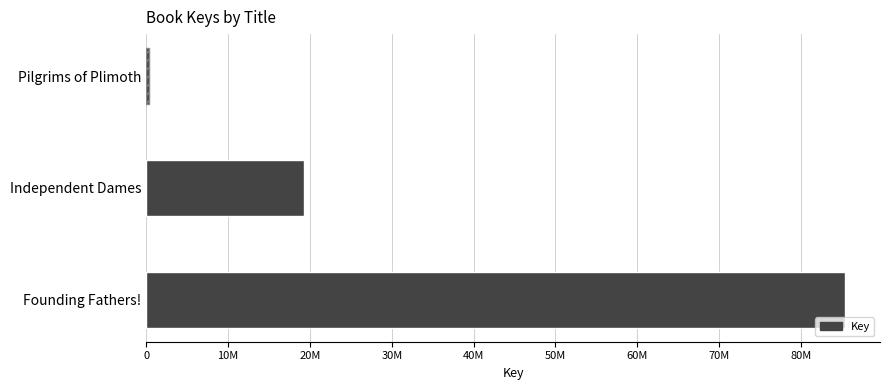

What is the greatest value displayed?

85404258